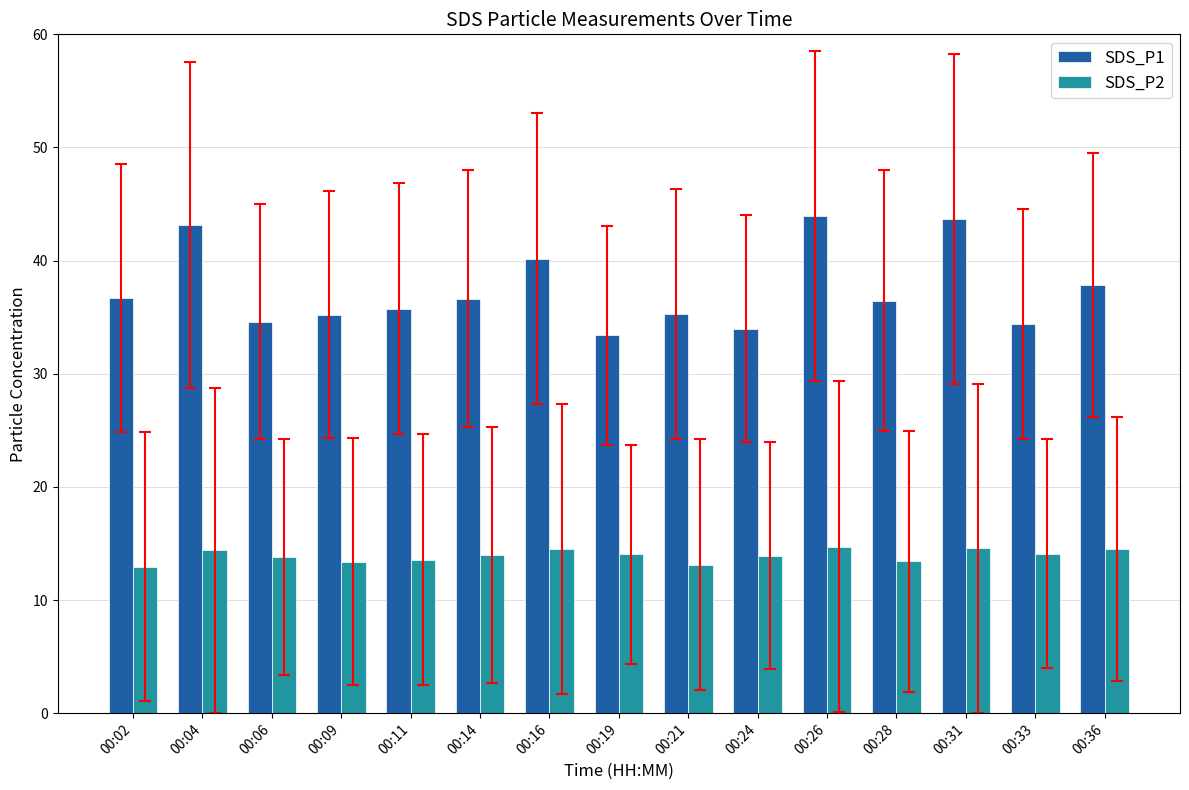

Which series changed the most between 00:14 and 00:21?

SDS_P1